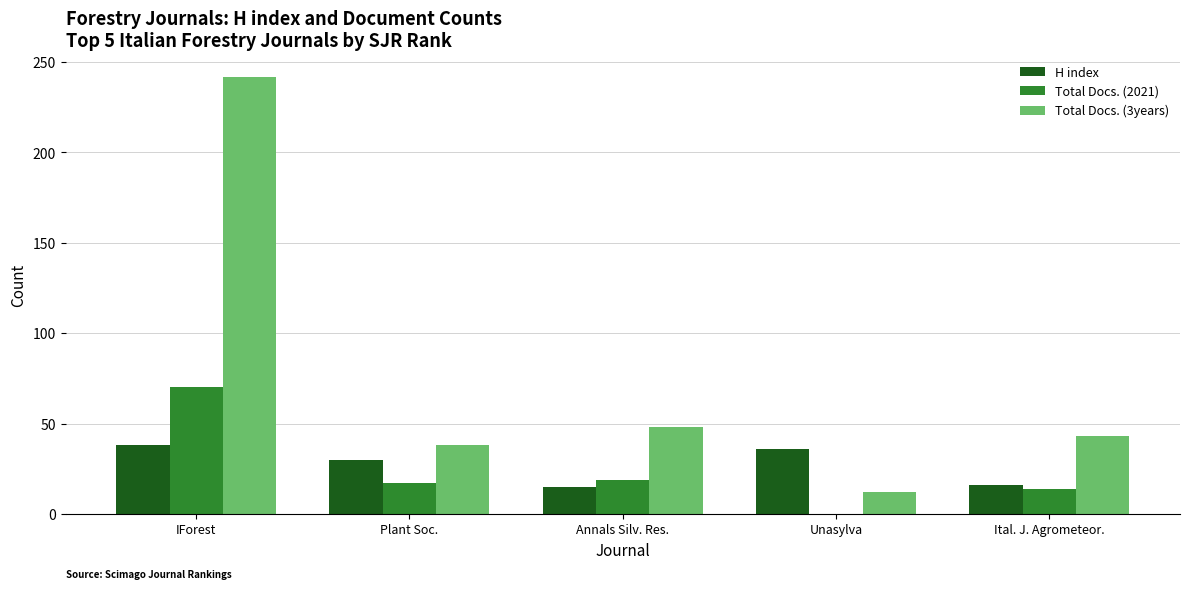

What is the highest value of the H index series?

38